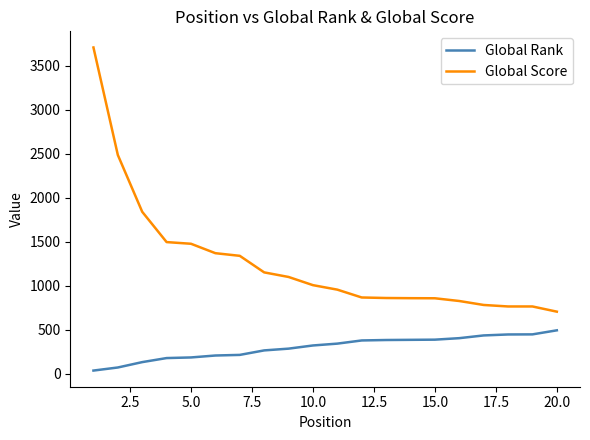

Which series has the largest range (max minus min)?

Global Score